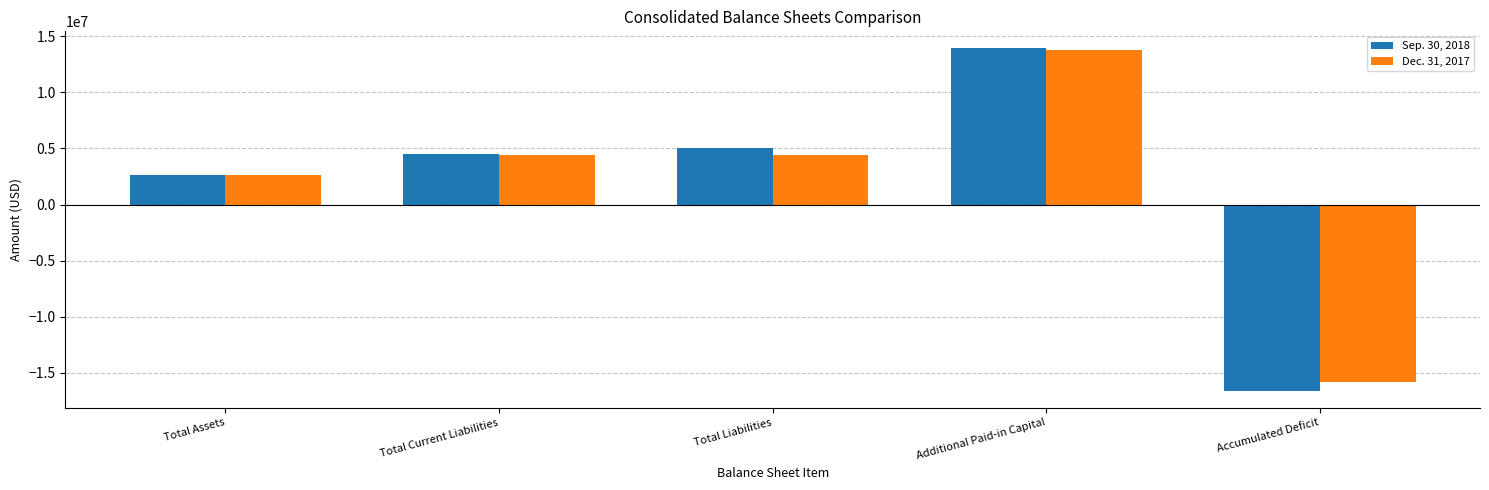

Which series has the largest range (max minus min)?

Sep. 30, 2018